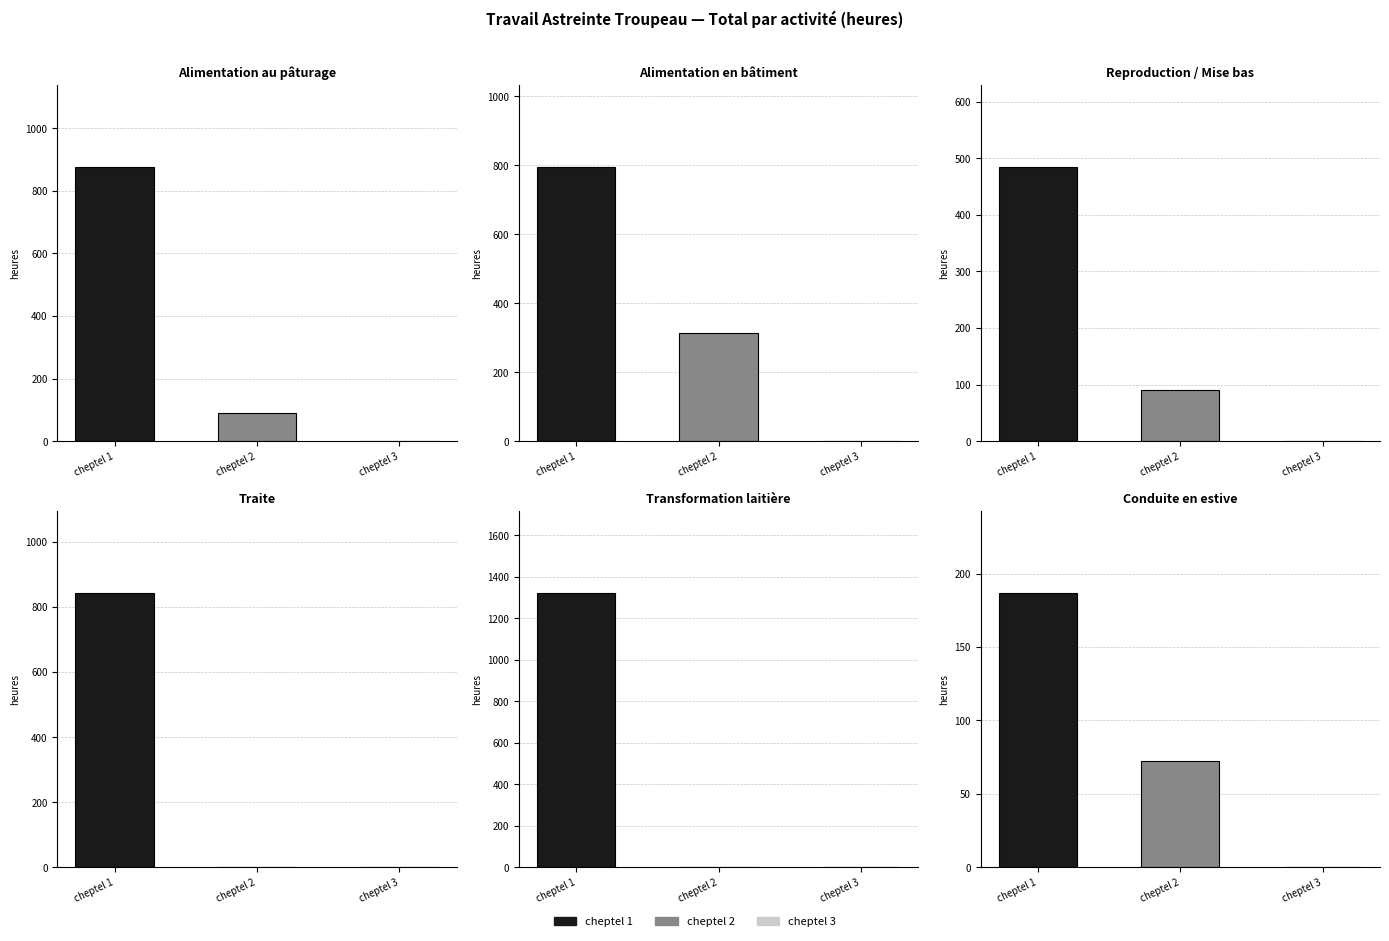

Is it true that cheptel 1 - Transformation equals 606.7 at cheptel 2?

False